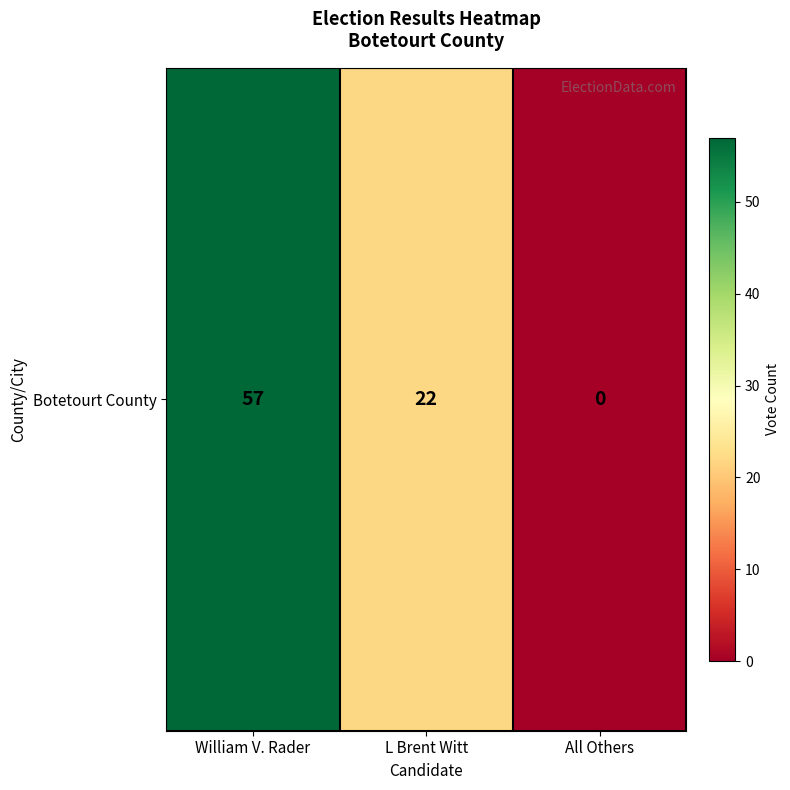

True or false: the data shows 0 at All Others.

True